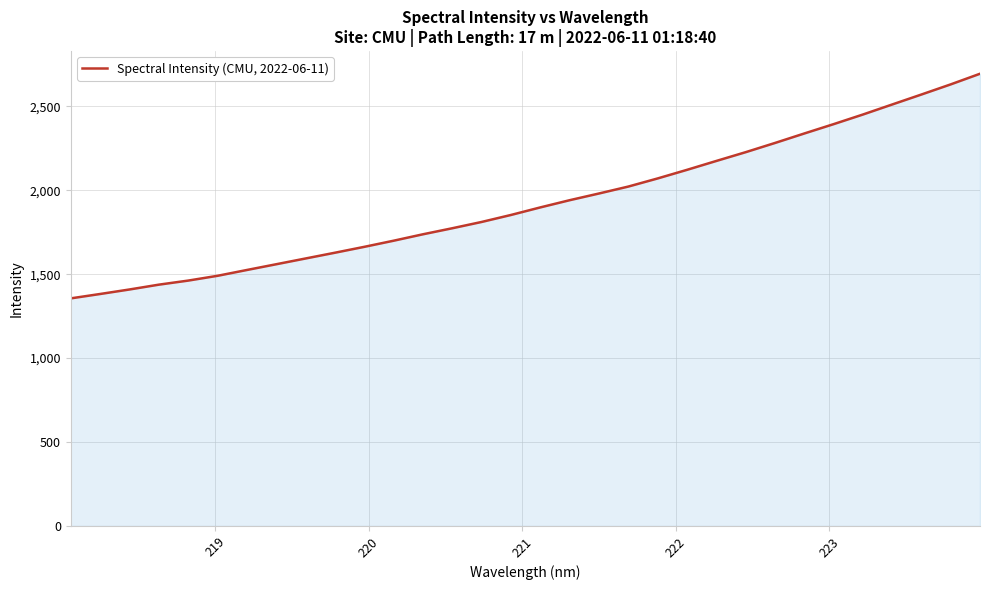

What is the greatest value displayed?

2694.5